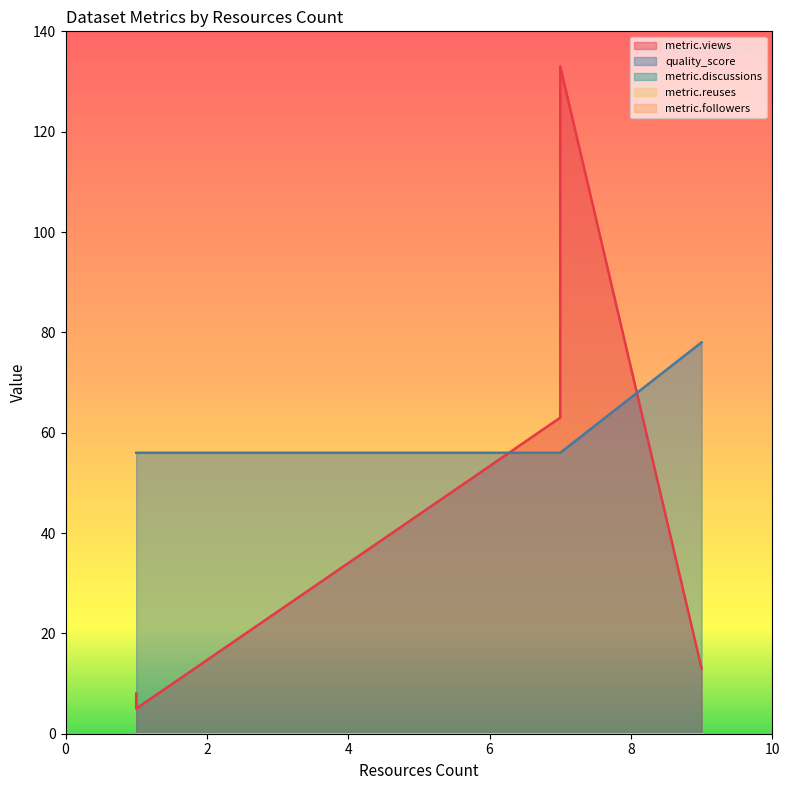

True or false: metric.views and quality_score intersect in this chart.

False